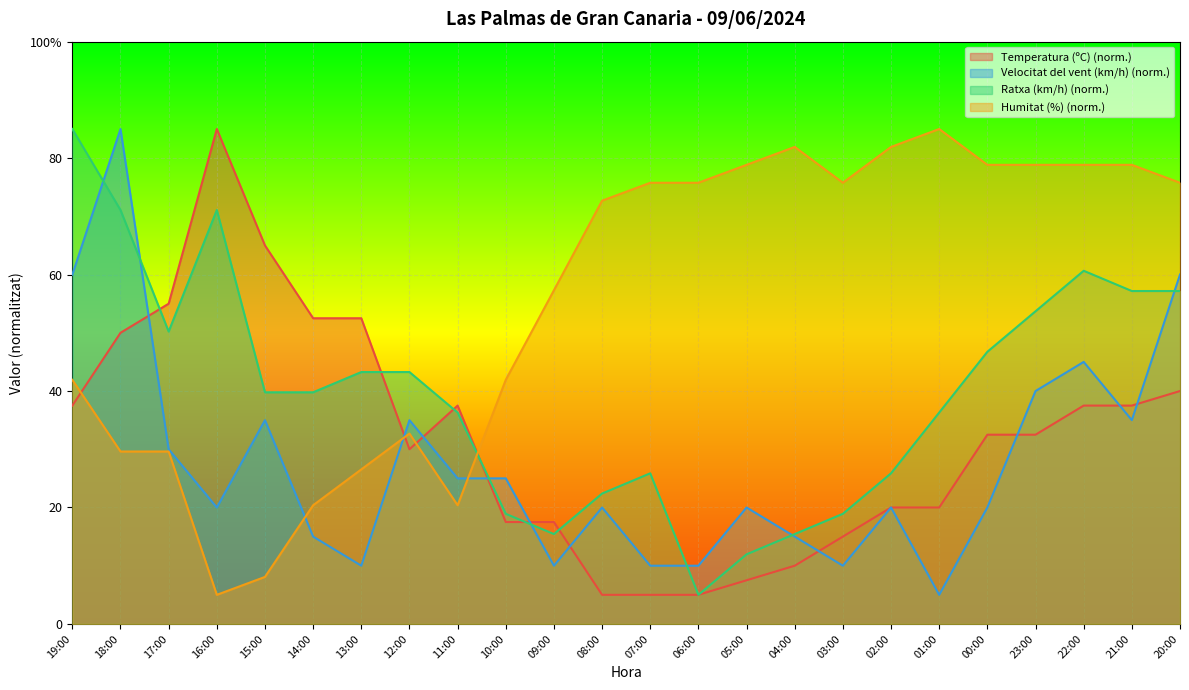

How many data points in Temperatura (ºC) are less than 32?

11